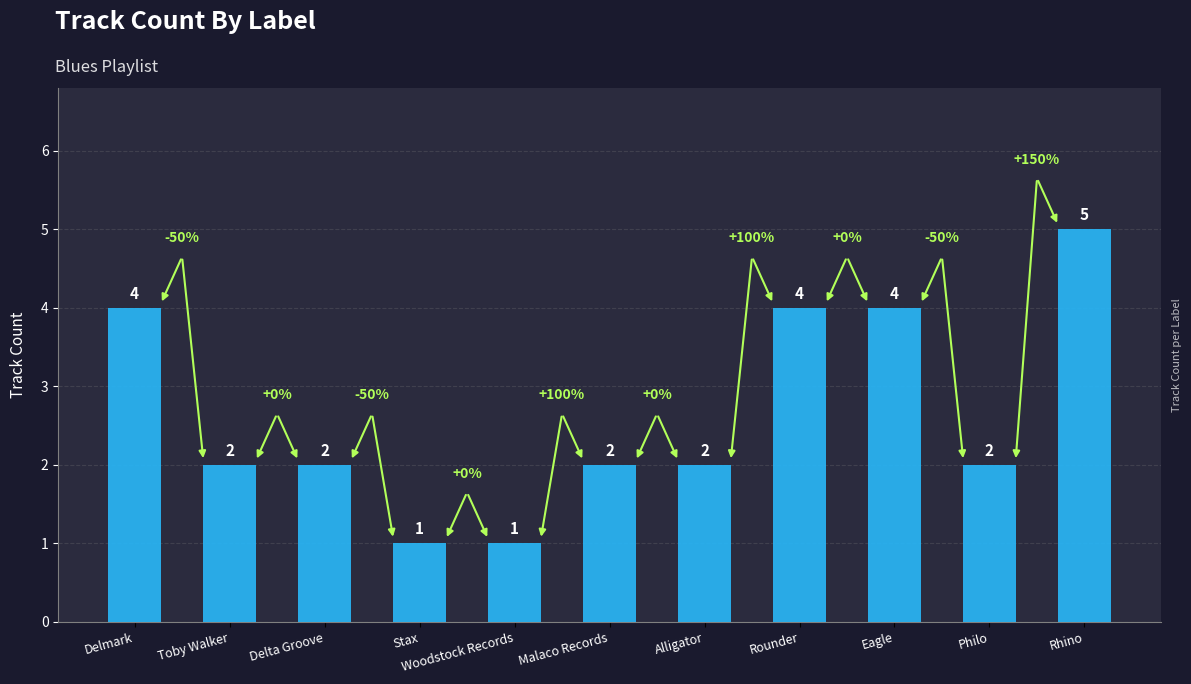

What is the value of the 4th bar from the left?

1